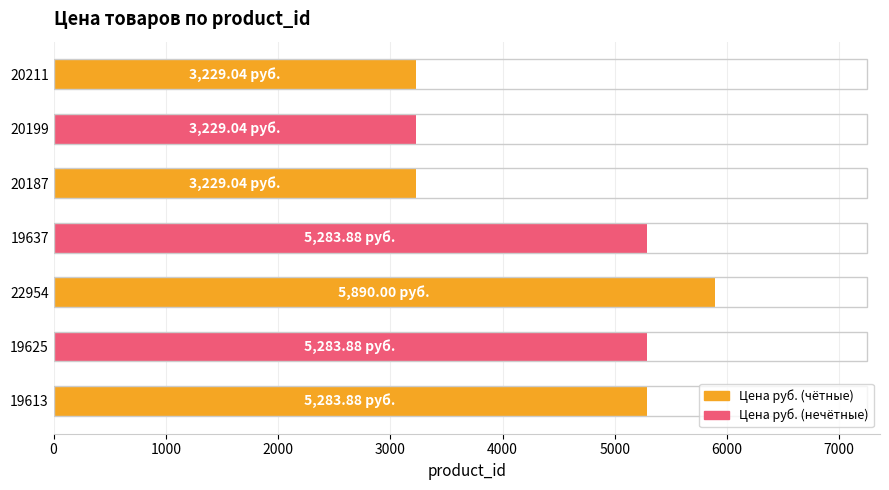

What is the change in value from 22954 to 19637?

-606.1